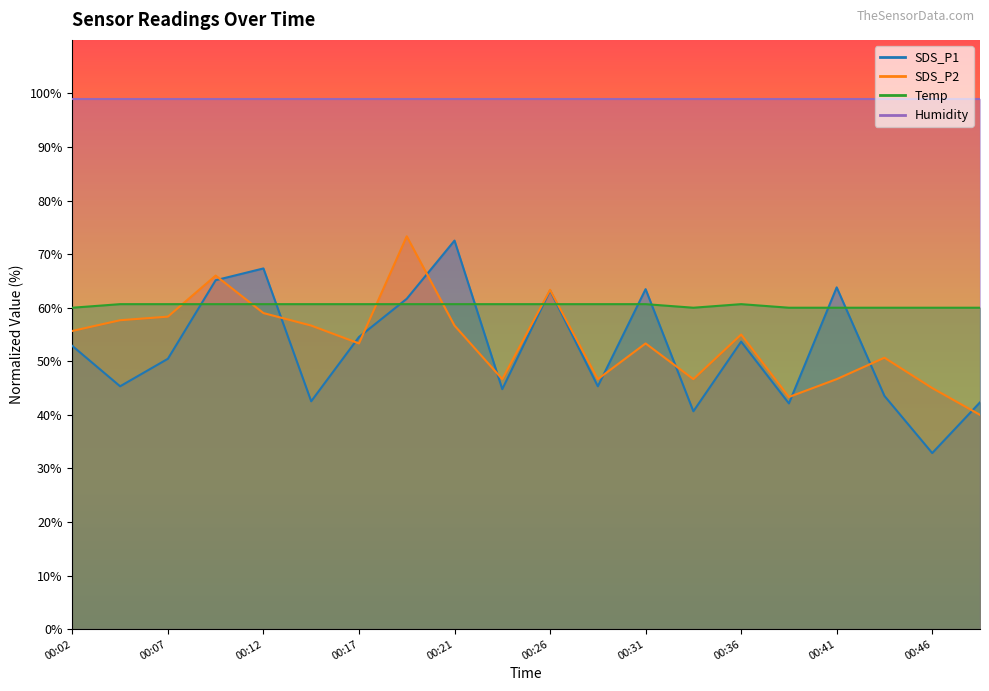

What is the value of the SDS_P2 point at the 10th from the left?

46.7